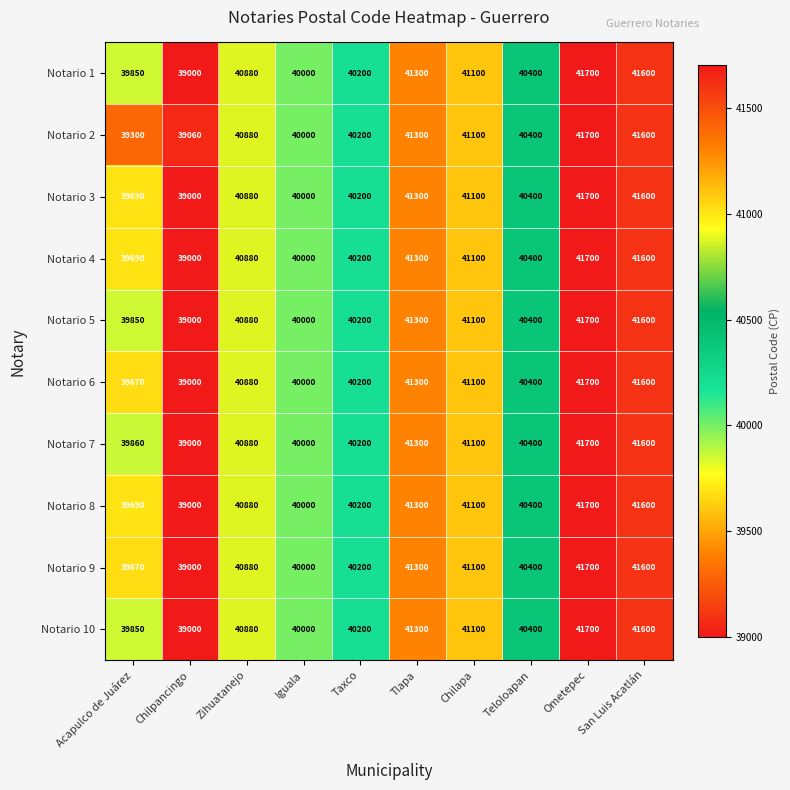

The value of Notario 2 at Zihuatanejo is 40880. True or false?

True